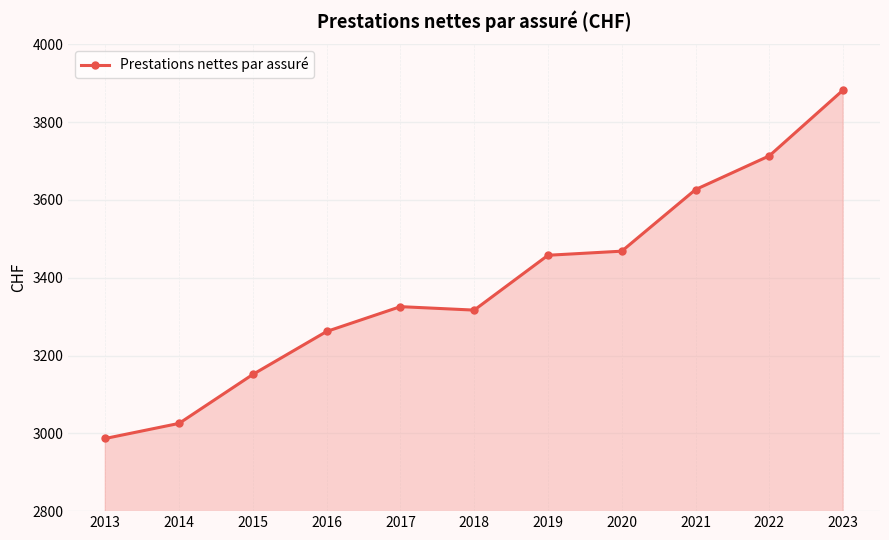

What is the average value?

3383.4